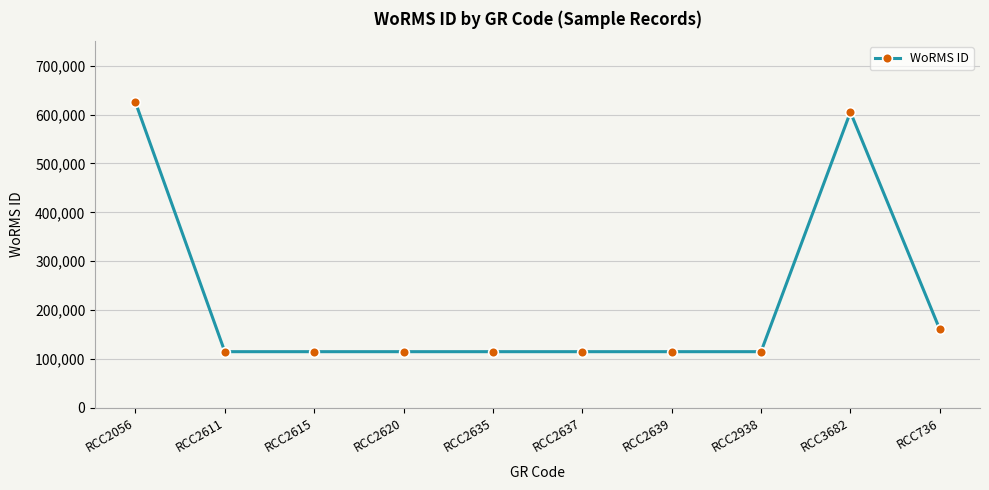

Read the value at RCC736, to the nearest 10.

160540